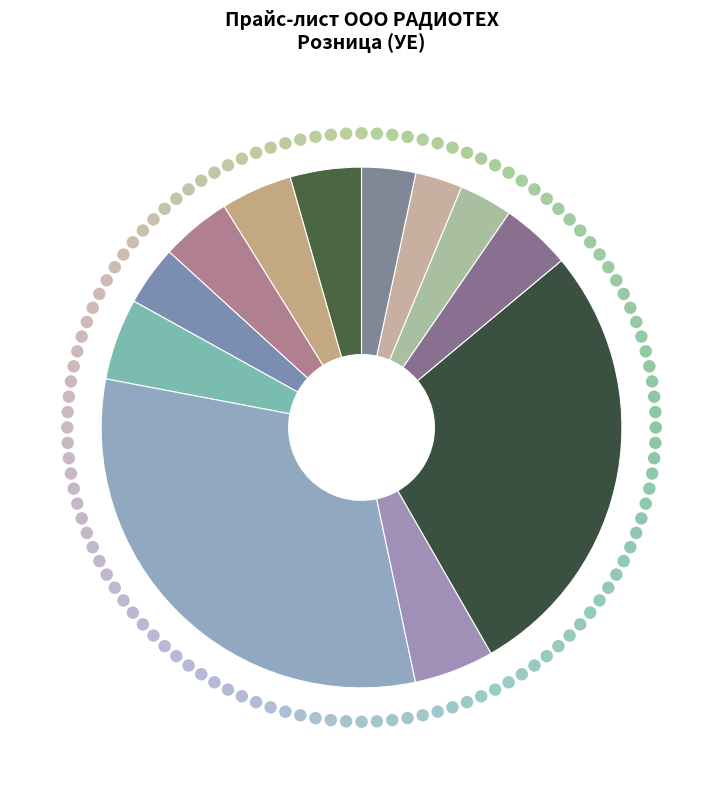

To the nearest percent, what portion does C1608B104K101NT represent?

31%